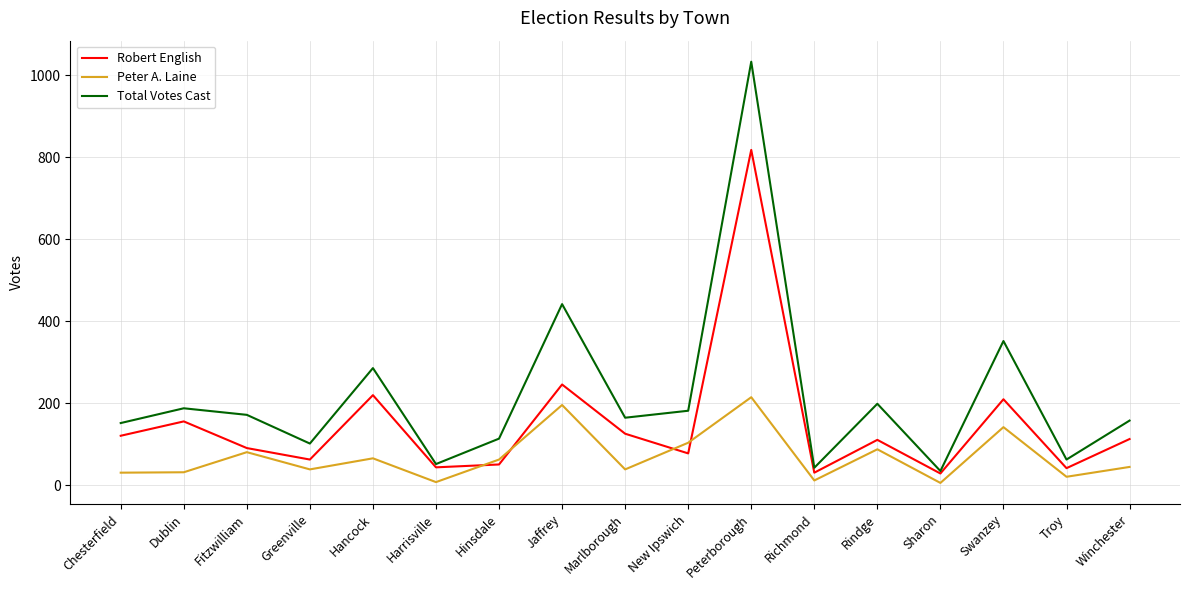

What is the average value of the Robert English series?

150